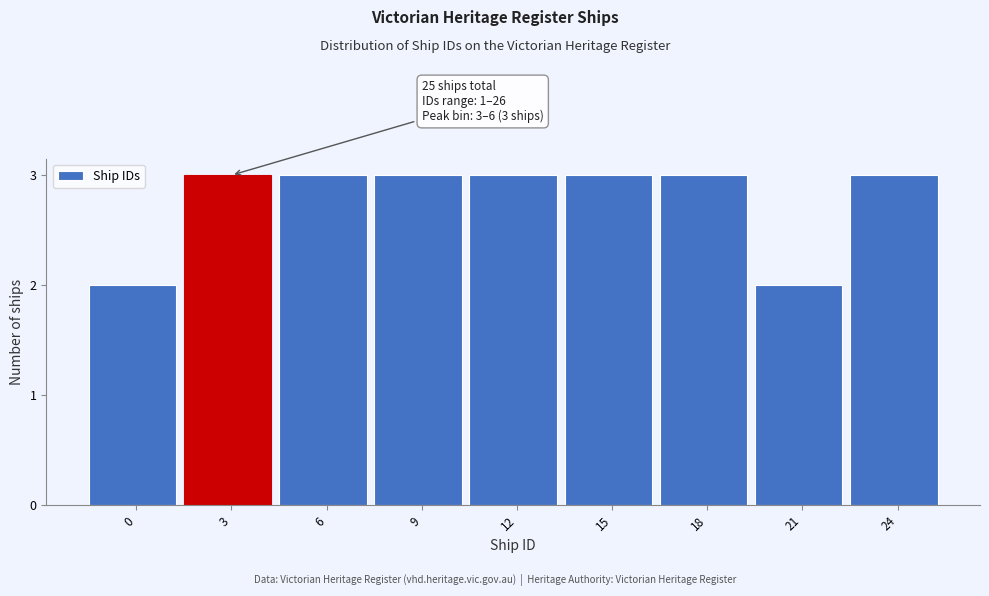

Reading left to right, transcribe all the data shown in this chart.

0=2	3=3	6=3	9=3	12=3	15=3	18=3	21=2	24=3